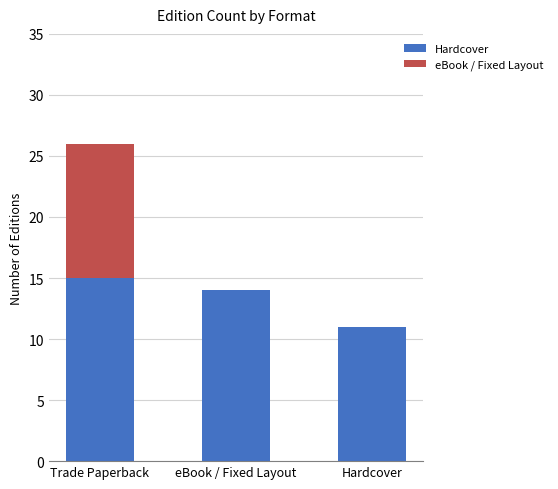

What is the average value of the Hardcover series?

13